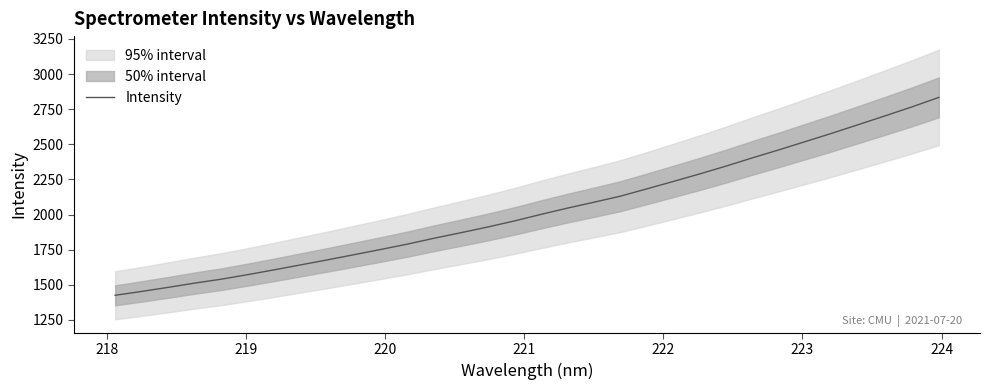

What is the minimum value for Intensity?

1425.5